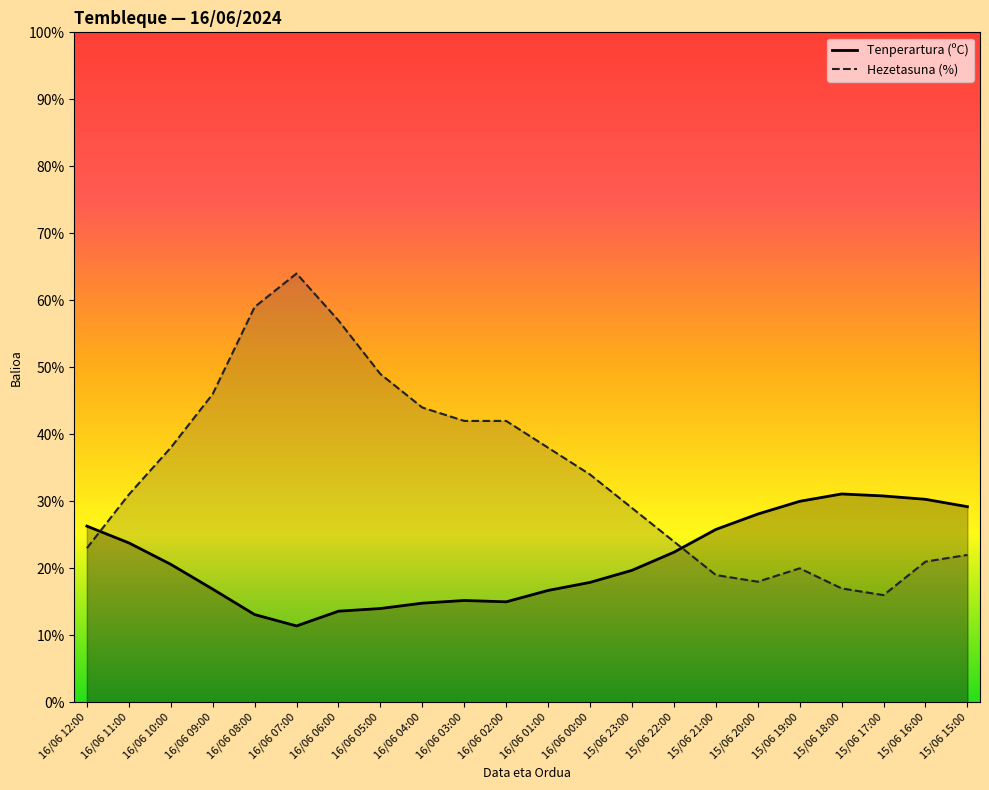

What is the label of the 18th point from the left?

15/06 19:00